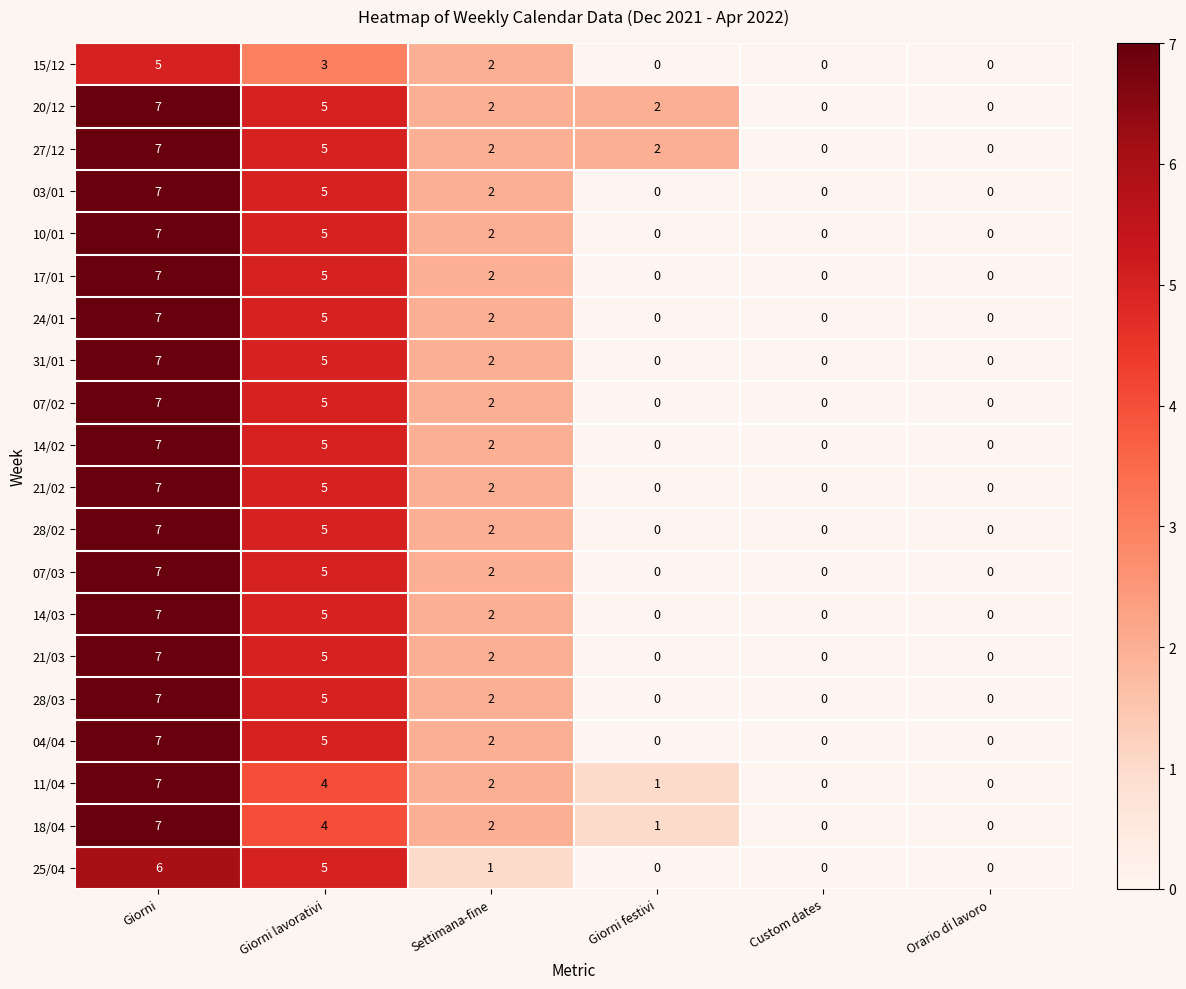

At which category is the sum across all series the highest?

Giorni